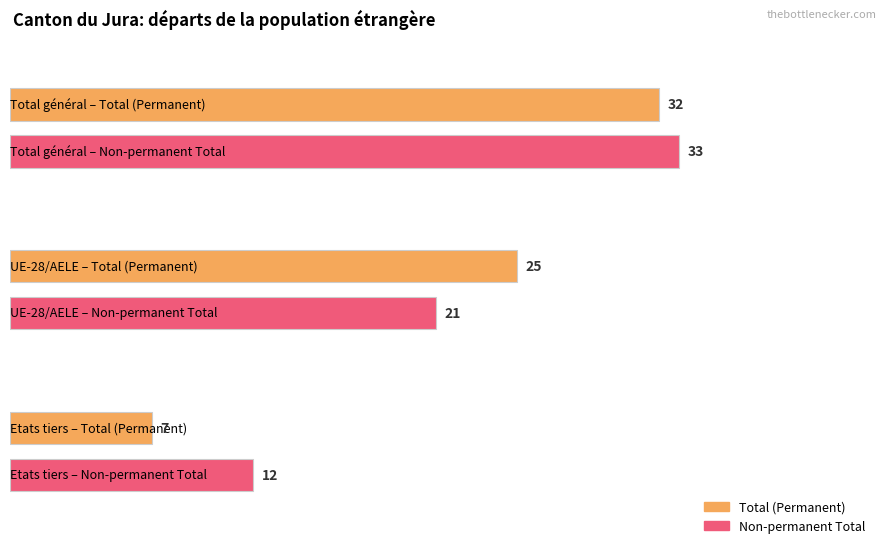

Does the chart contain stacked bars?

No